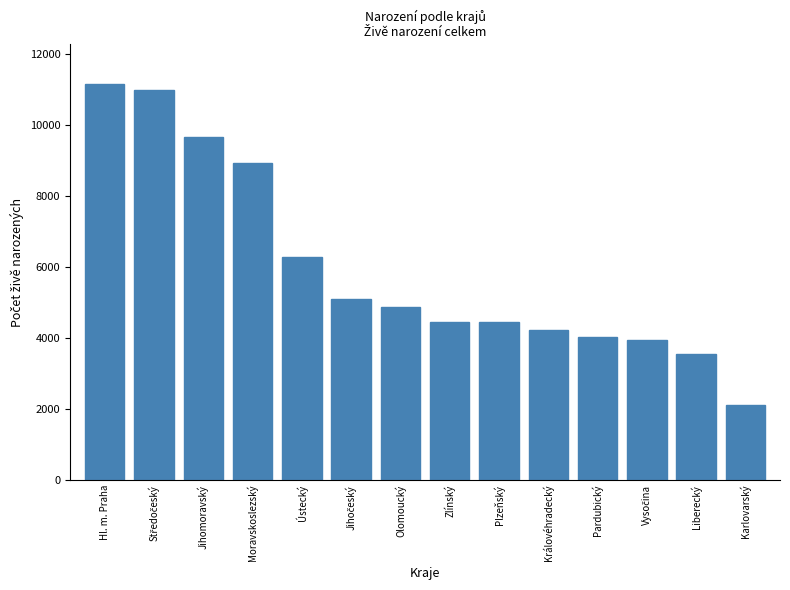

How many distinct data groups are displayed?

1